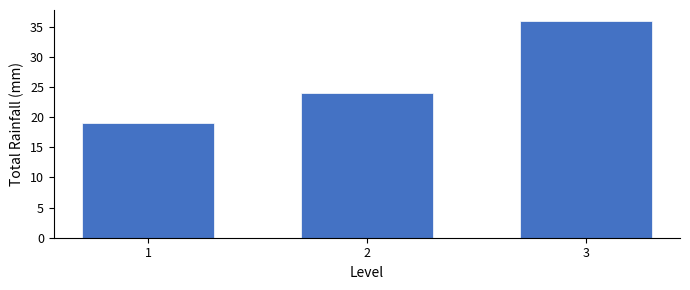

Reading left to right, list all the values displayed in this chart.

1=19	2=24	3=36